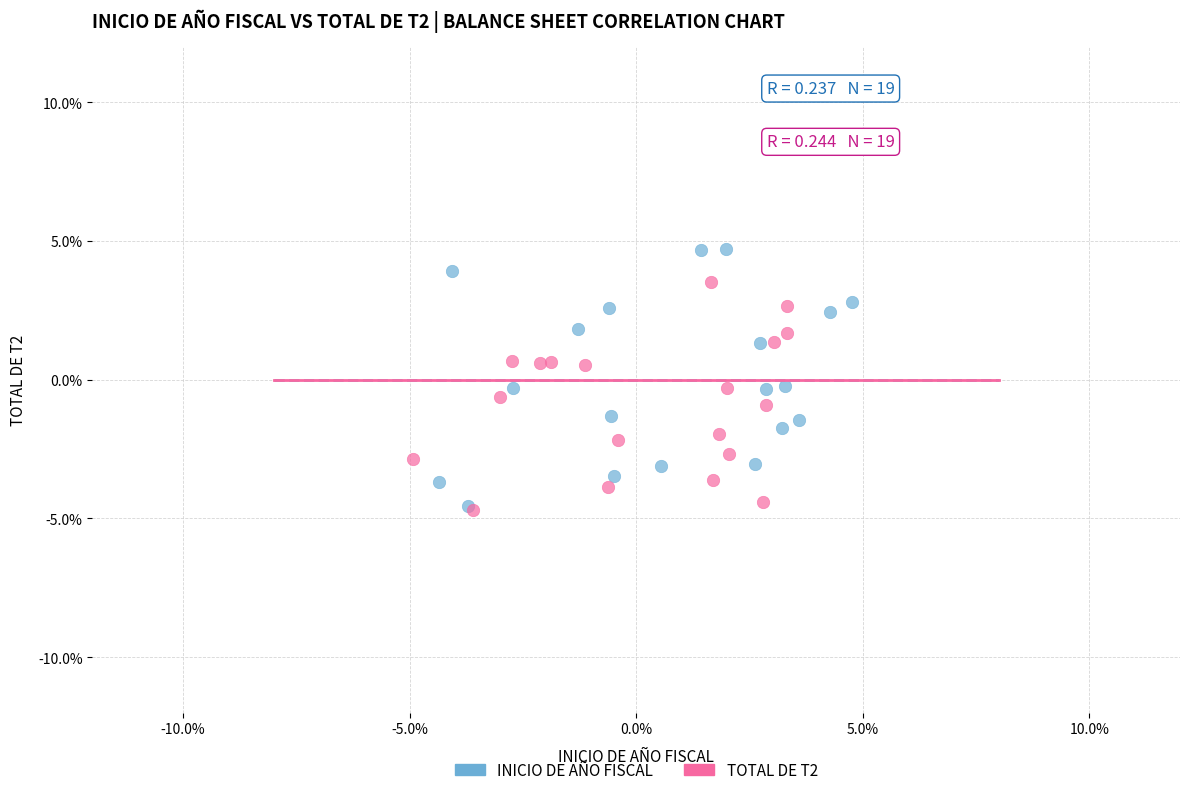

Which series reaches the maximum Y coordinate?

INICIO DE AÑO FISCAL